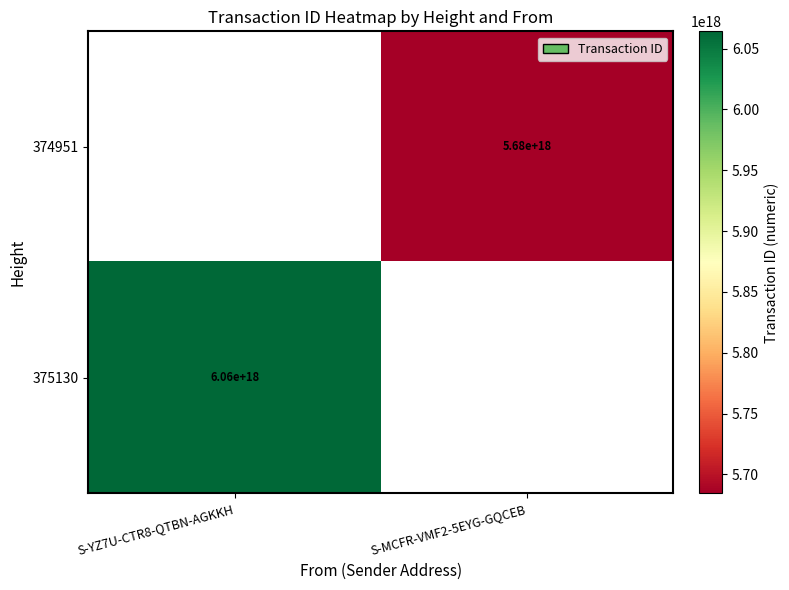

The value of 374951 at S-MCFR-VMF2-5EYG-GQCEB is 5680000000000000000. True or false?

True